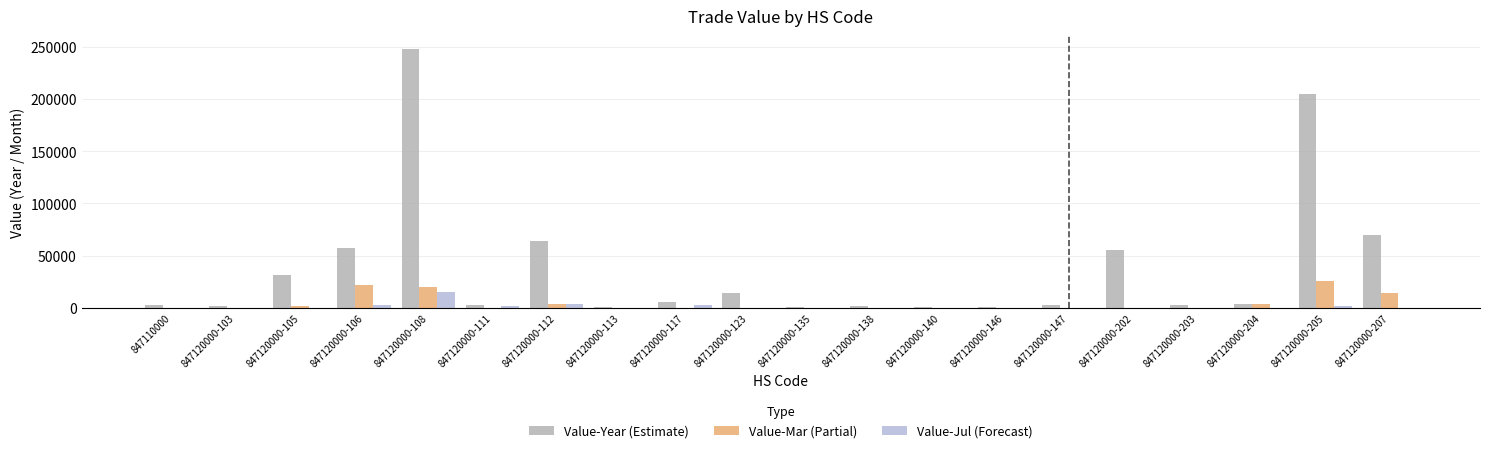

Which category has the highest value across all series?

847120000-108